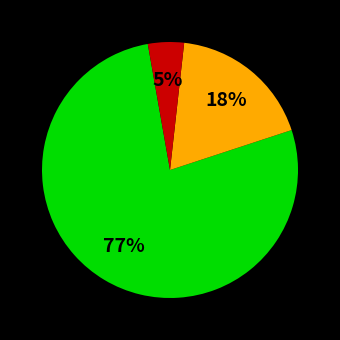

To the nearest percent, what is the average slice percentage?

33%